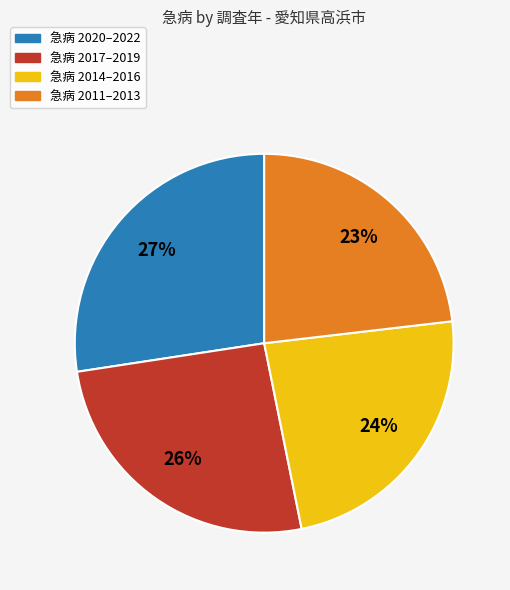

Is there any slice that represents more than half of the pie?

No